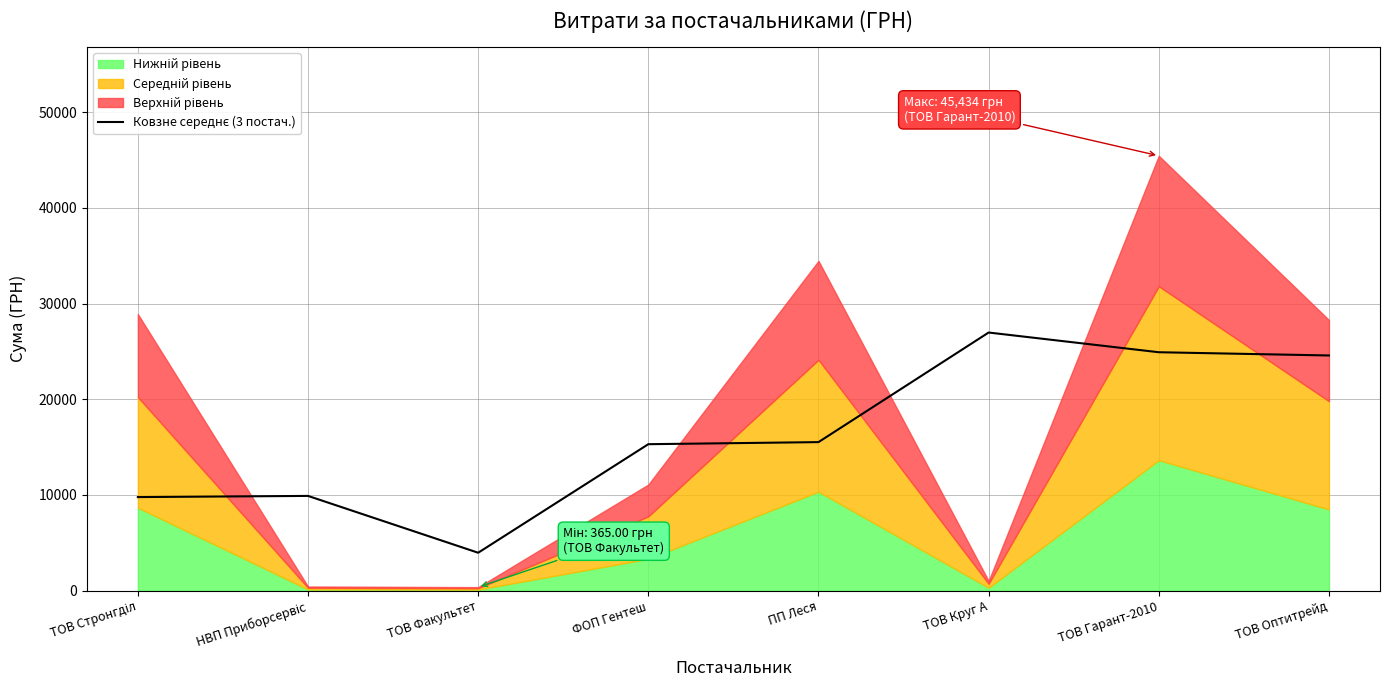

What is the label of the 4th point from the right?

ПП Леся